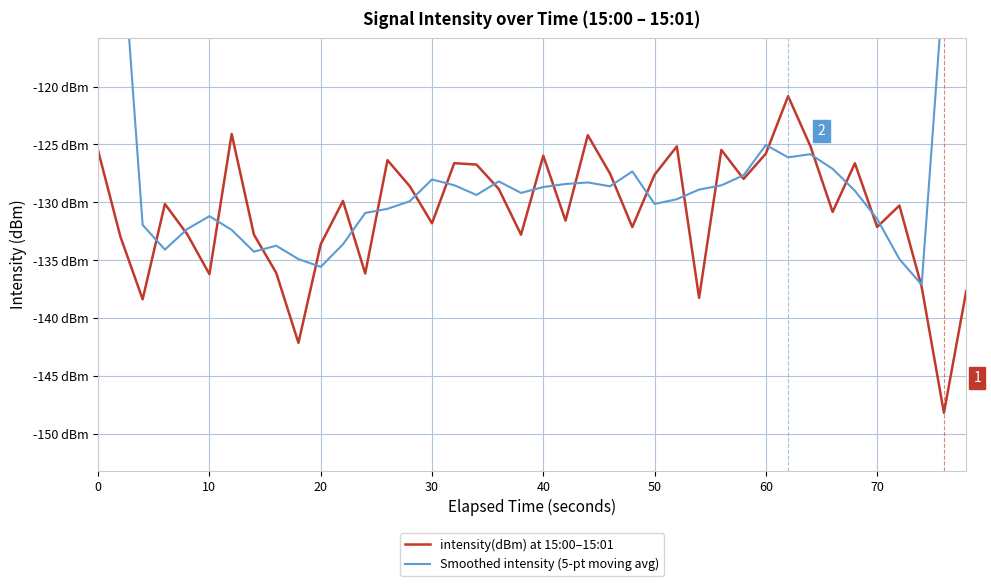

Count the number of data series in this chart.

2